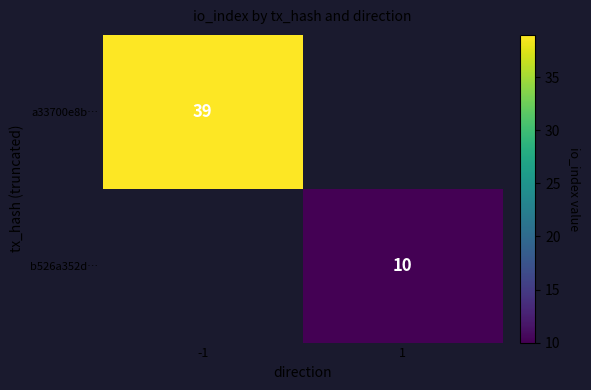

The a33700e8b… series shows 39 at -1. True or false?

True